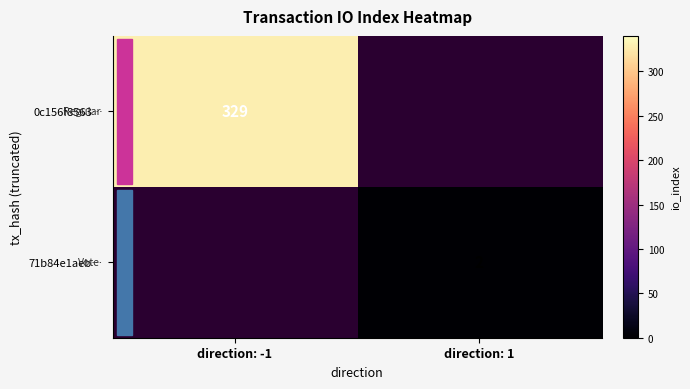

The 71b84e1aeb… series shows 3 at direction: 1. True or false?

False